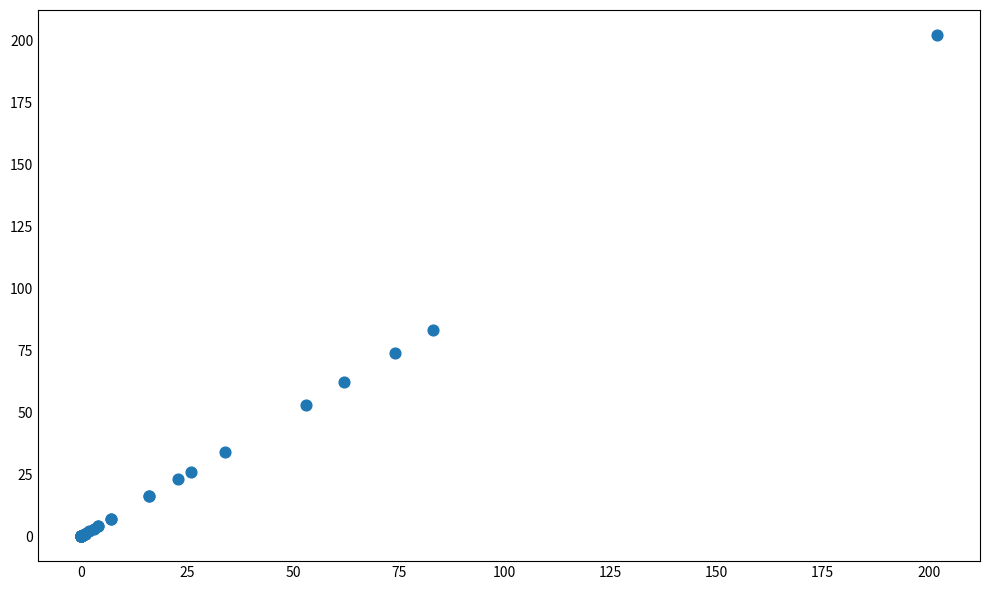

What Y value in the scatter plot is closest to 101?

83